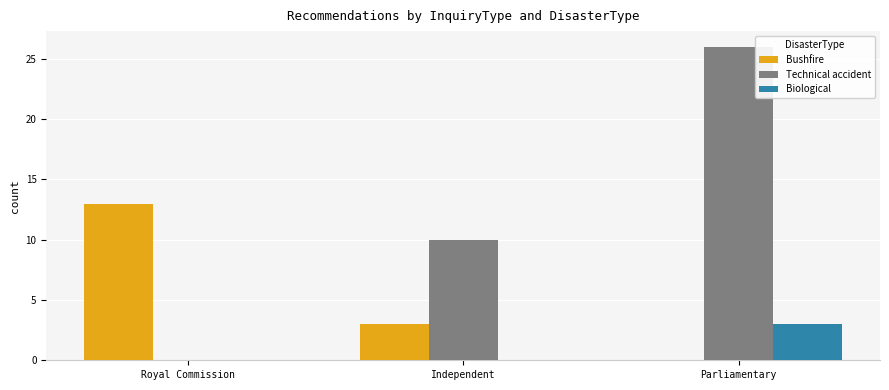

Does the chart contain stacked bars?

No